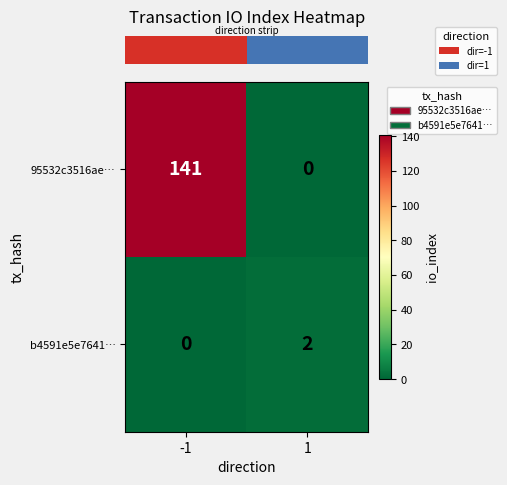

Rank the series by their average value, from highest to lowest.

95532c3516ae…, b4591e5e7641…